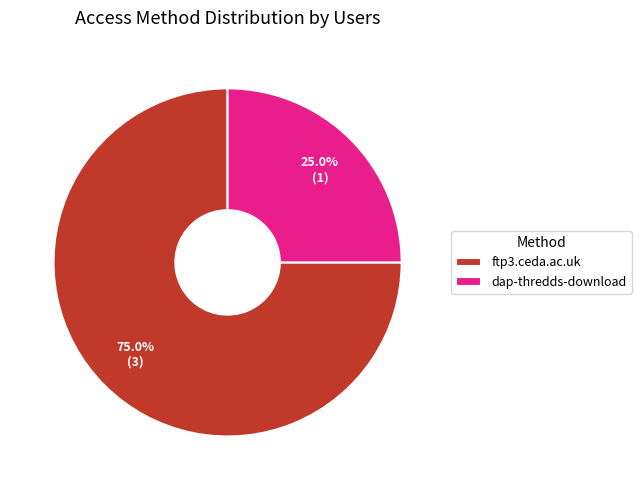

To the nearest percent, what is the combined percentage of ftp3.ceda.ac.uk and dap-thredds-download?

100%